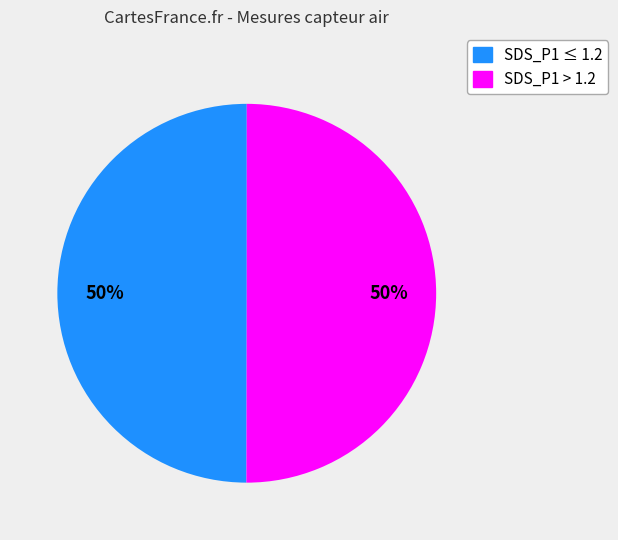

To the nearest percent, what is the average slice percentage?

50%